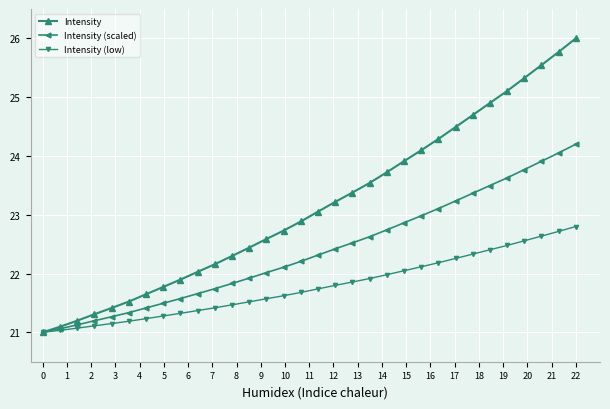

What is the lowest value of the Intensity series?

21.0